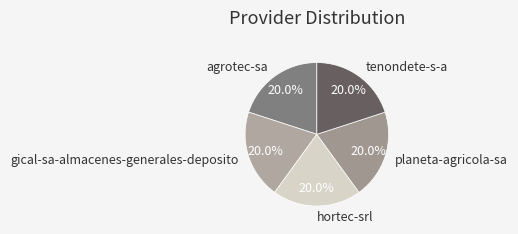

Is agrotec-sa the majority of the pie?

No